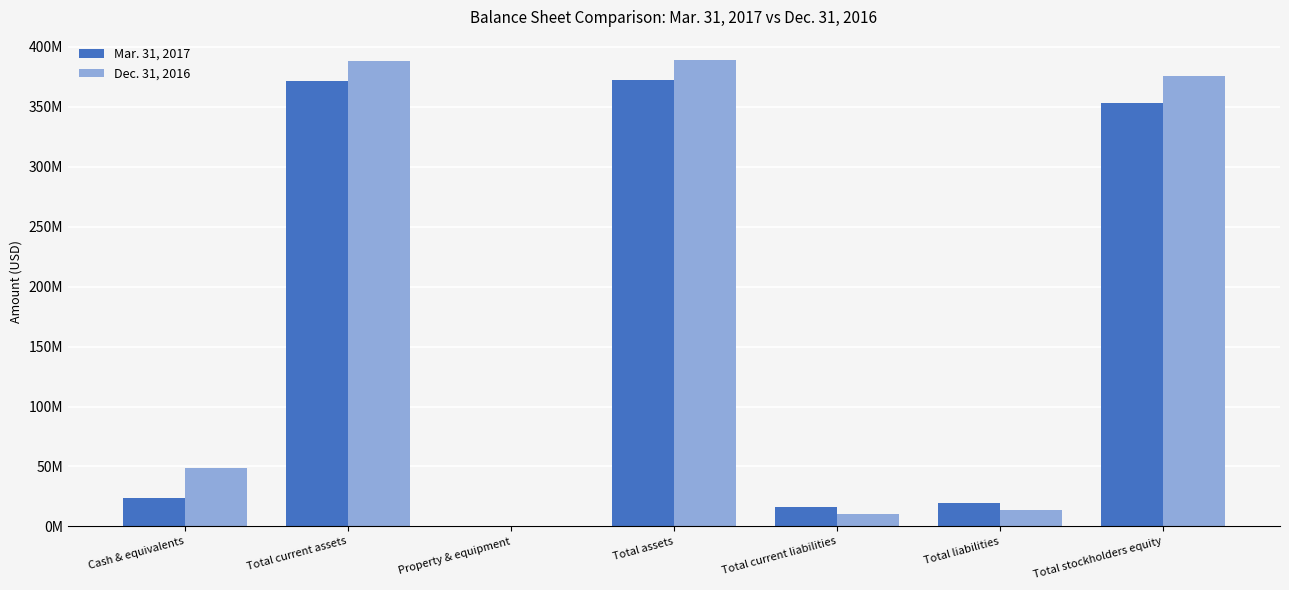

What is the difference between the highest and lowest values at Cash & equivalents?

25043900